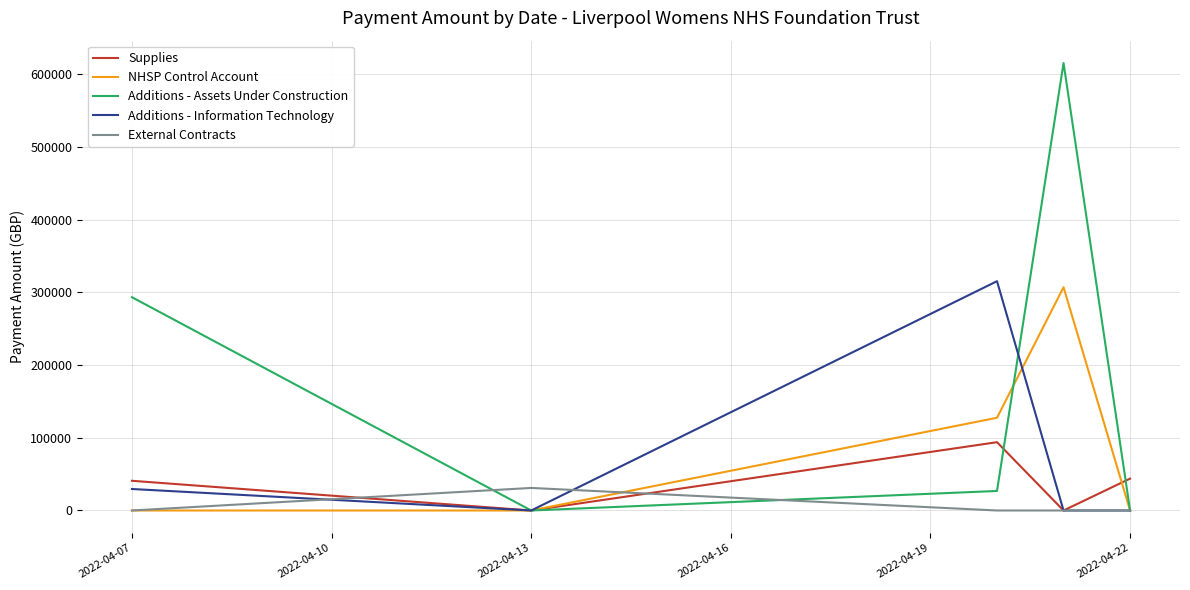

Which series has the largest total across all categories?

Additions - Assets Under Construction